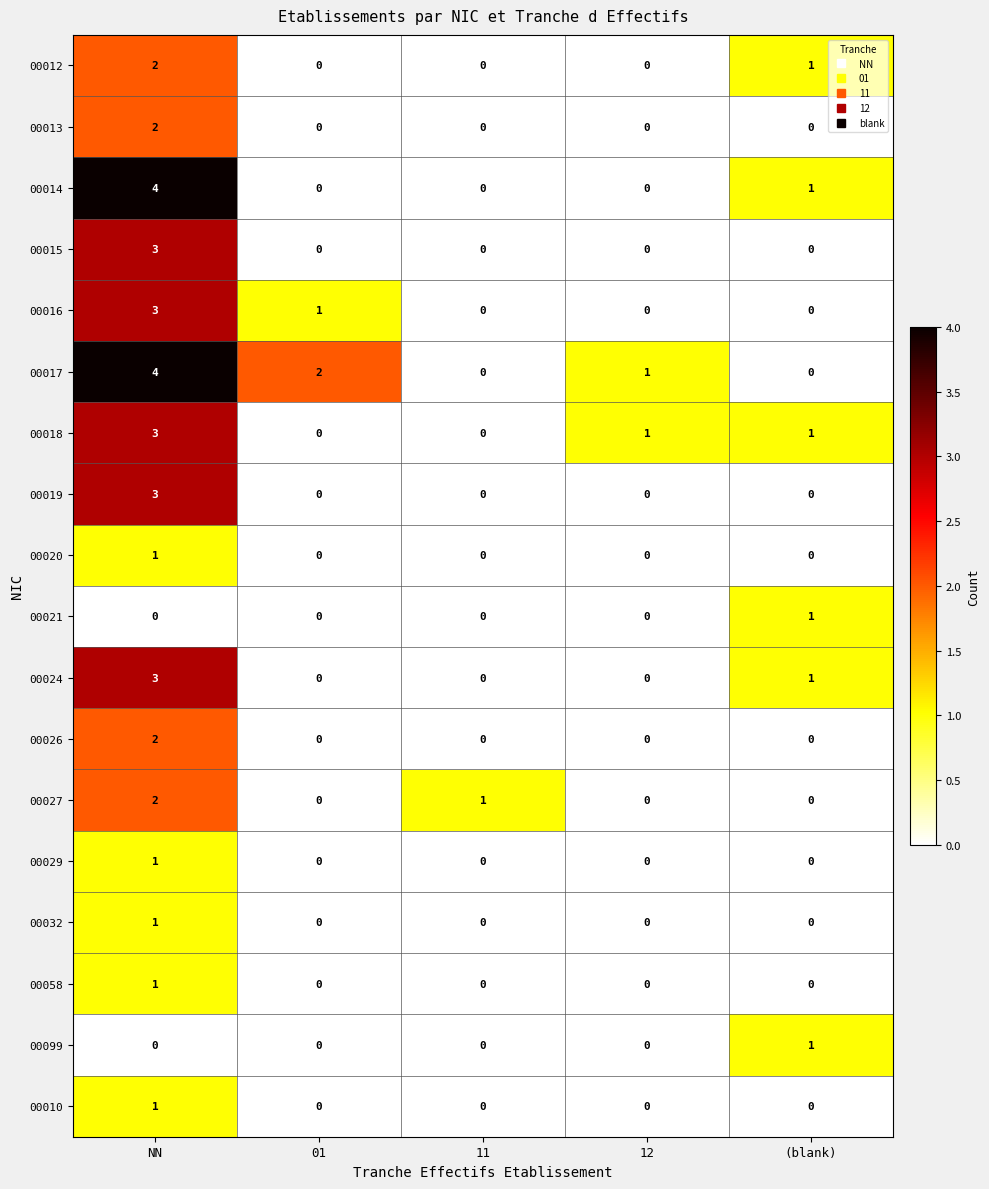

Which series changed the most between NN and (blank)?

00017